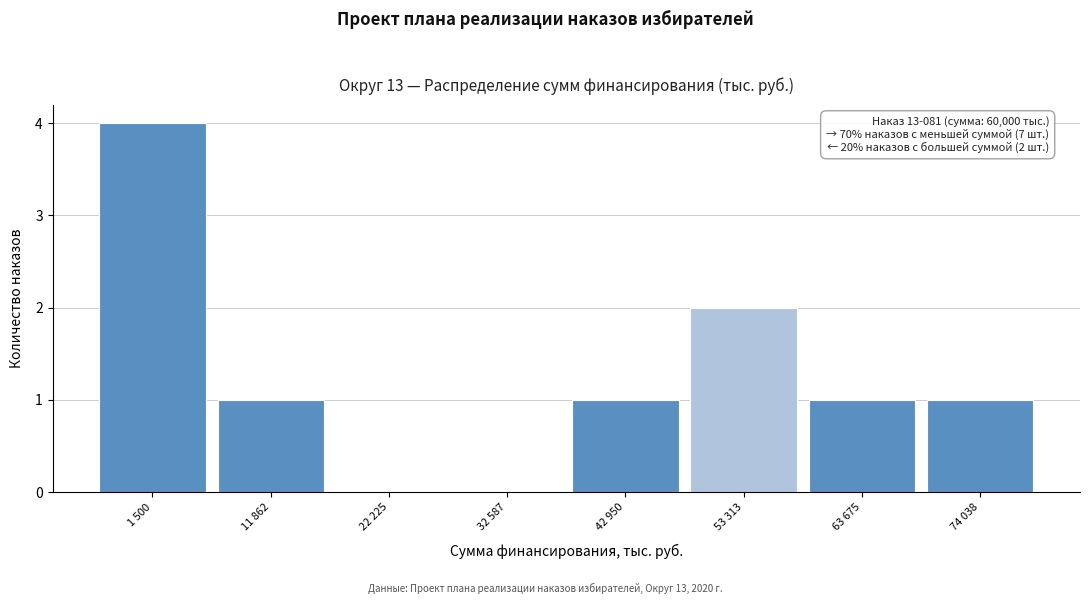

Reading left to right, list all the values displayed in this chart.

1 500=4	11 862=1	22 225=0	32 587=0	42 950=1	53 313=2	63 675=1	74 038=1